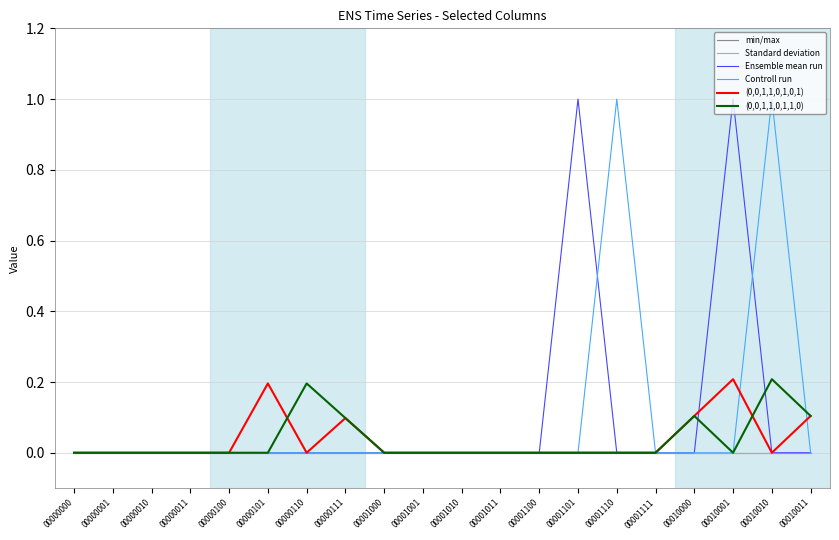

True or false: min/max has more than 2 interior local peaks.

False